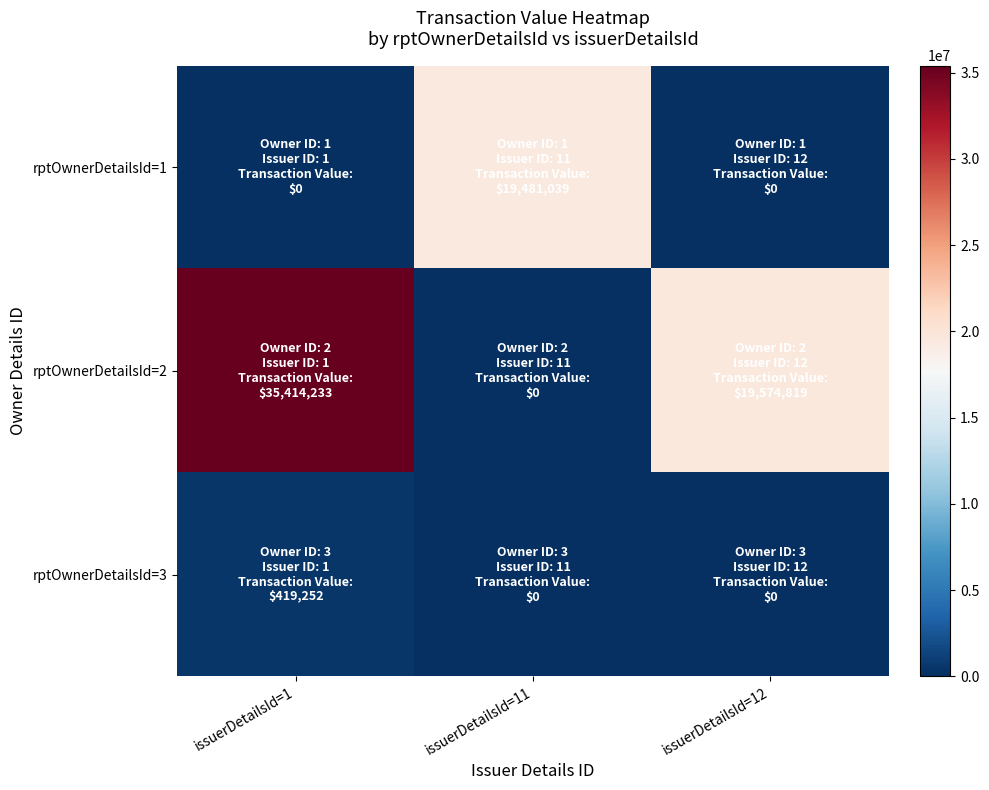

List the series in order of their overall mean, highest first.

rptOwnerDetailsId=2, rptOwnerDetailsId=1, rptOwnerDetailsId=3